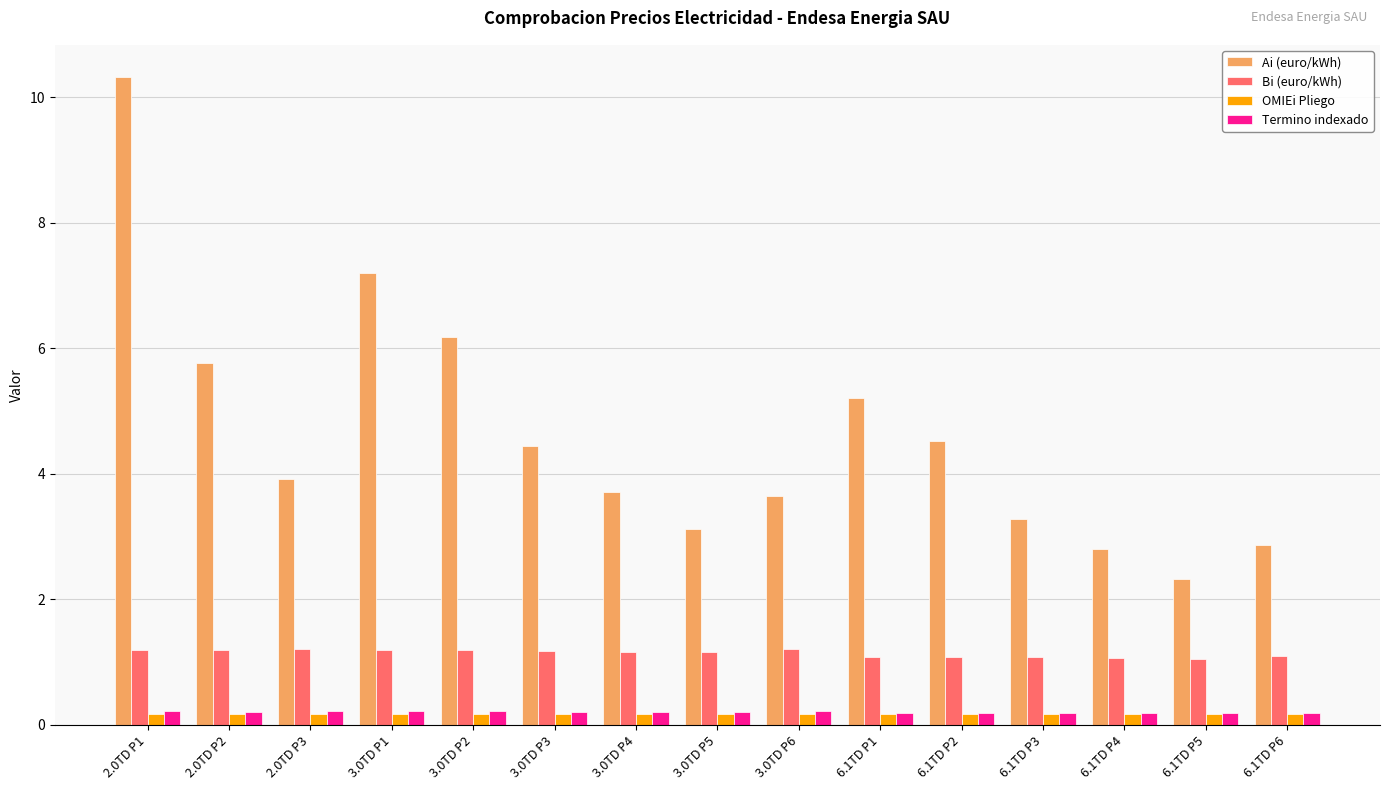

What is the average value of the OMIEi Pliego series?

0.2